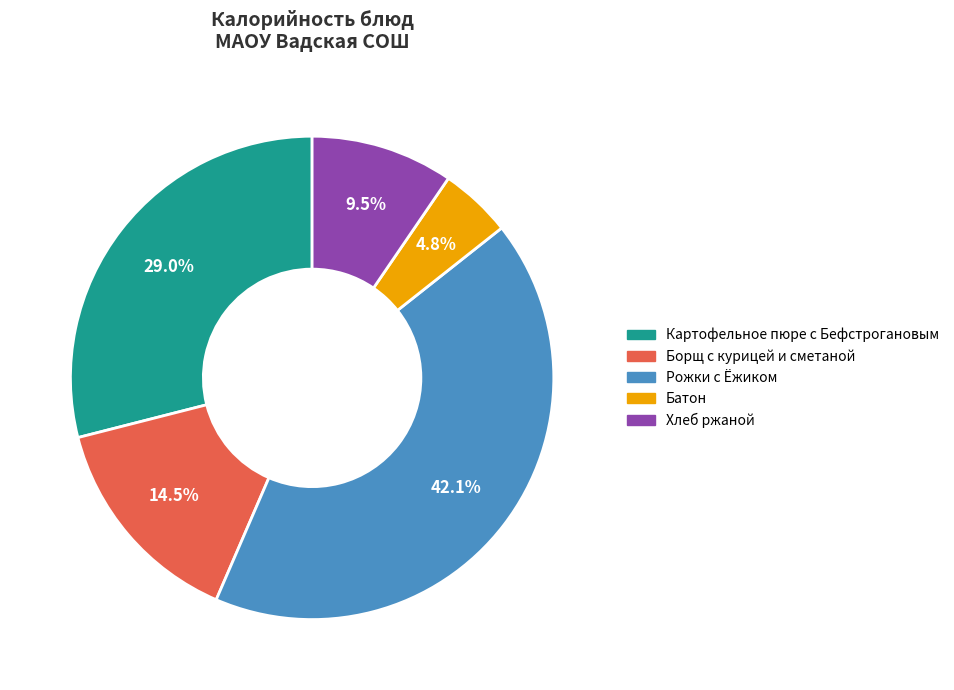

What percentage is the Батон slice, to the nearest percent?

5%